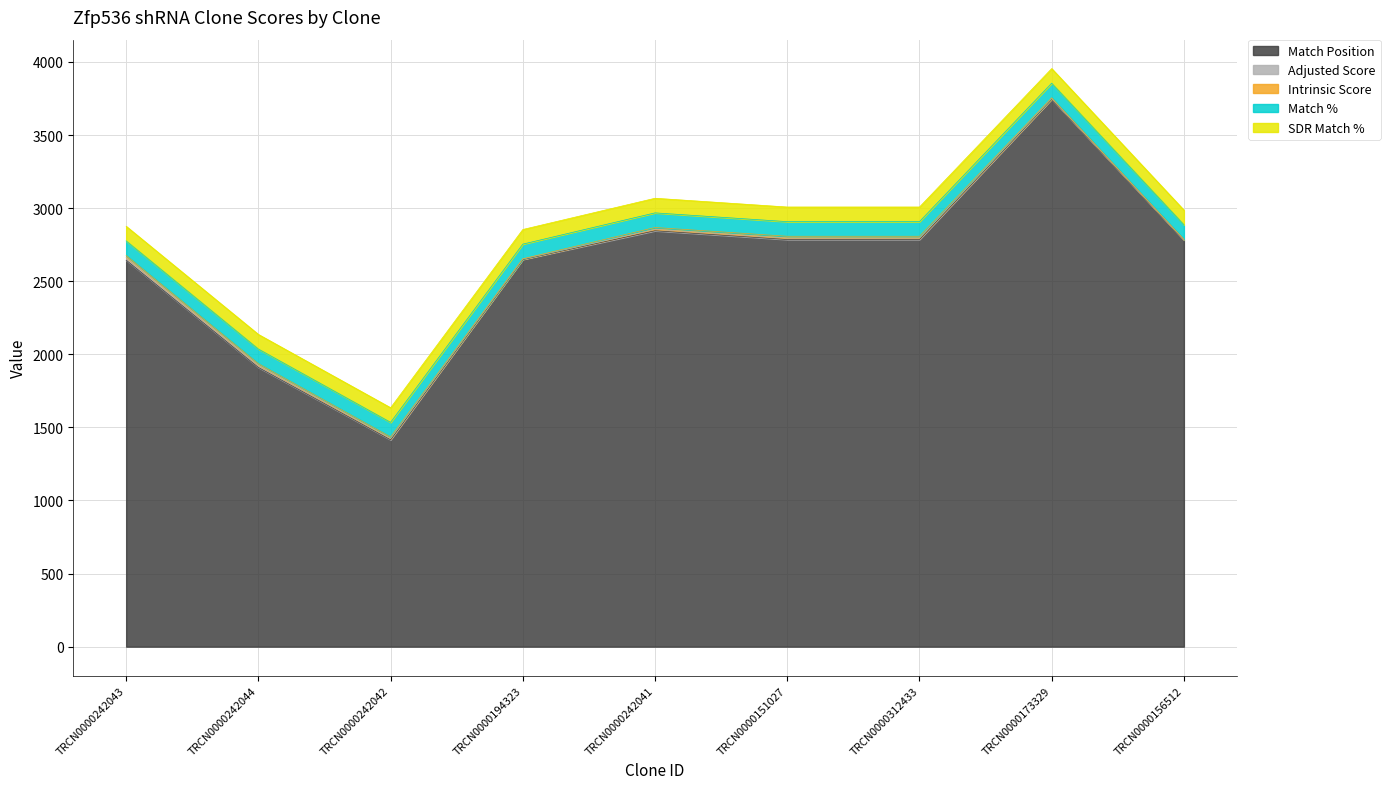

At which category does Match Position reach its first local peak?

TRCN0000242041